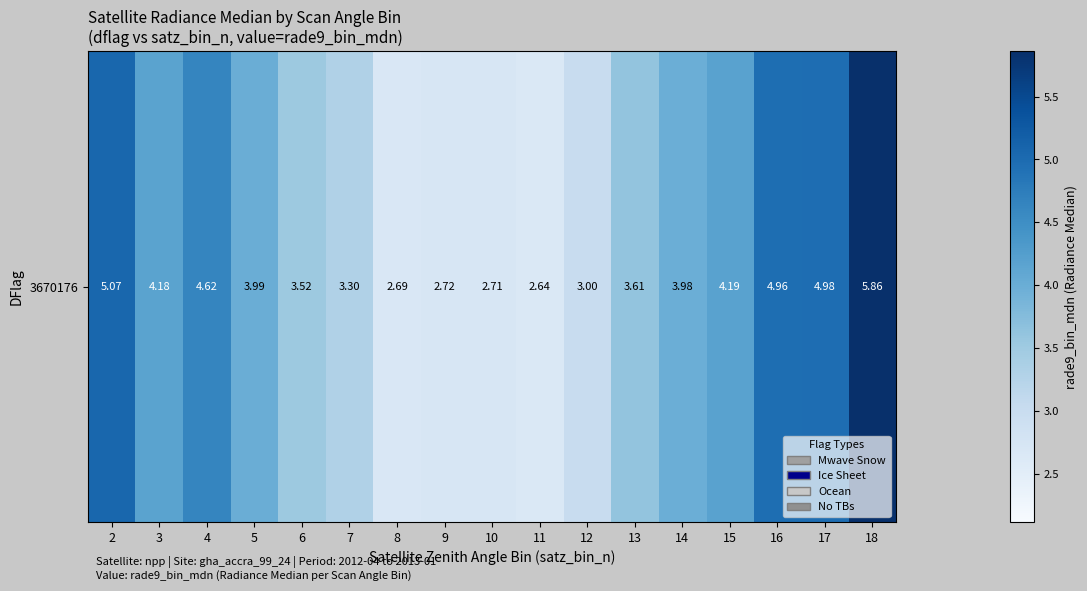

What is the difference between the maximum and minimum values?

3.2